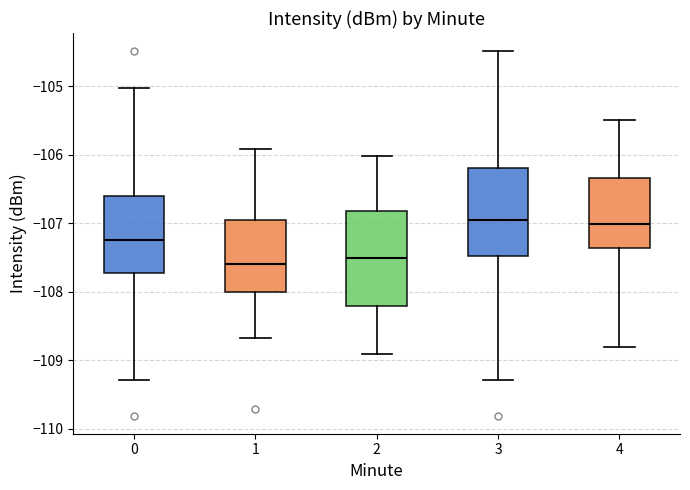

Reading left to right, read every box against the y-axis: the position of its median line, the range the box covers, and the ends of its whiskers. The values are not printed on the chart, so give them approximately, as read against the axis.

0: median -107.2, box -107.7 to -106.6, whiskers -109.3 to -105.0
1: median -107.6, box -108.0 to -107.0, whiskers -108.7 to -105.9
2: median -107.5, box -108.2 to -106.8, whiskers -108.9 to -106.0
3: median -107.0, box -107.5 to -106.2, whiskers -109.3 to -104.5
4: median -107.0, box -107.4 to -106.3, whiskers -108.8 to -105.5